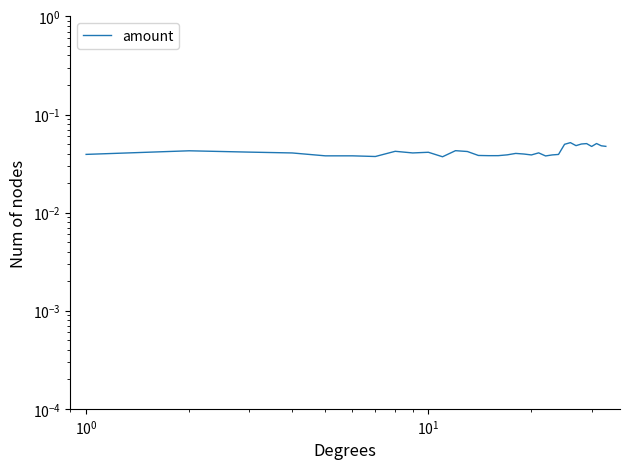

How many interior local peaks (higher than both neighbors) does the data have?

9